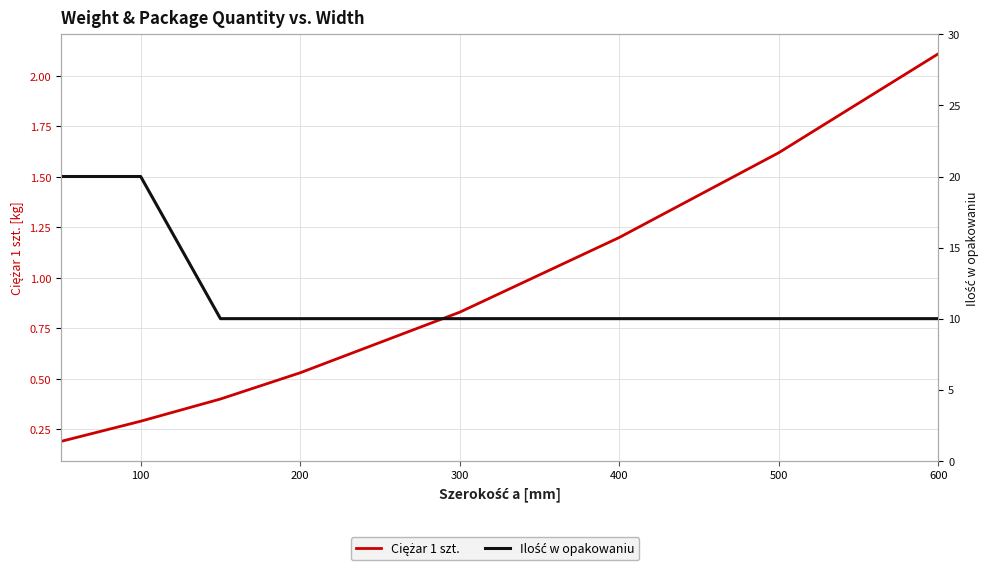

What are all the series names shown in the legend?

Ciężar 1 szt., Ilość w opakowaniu